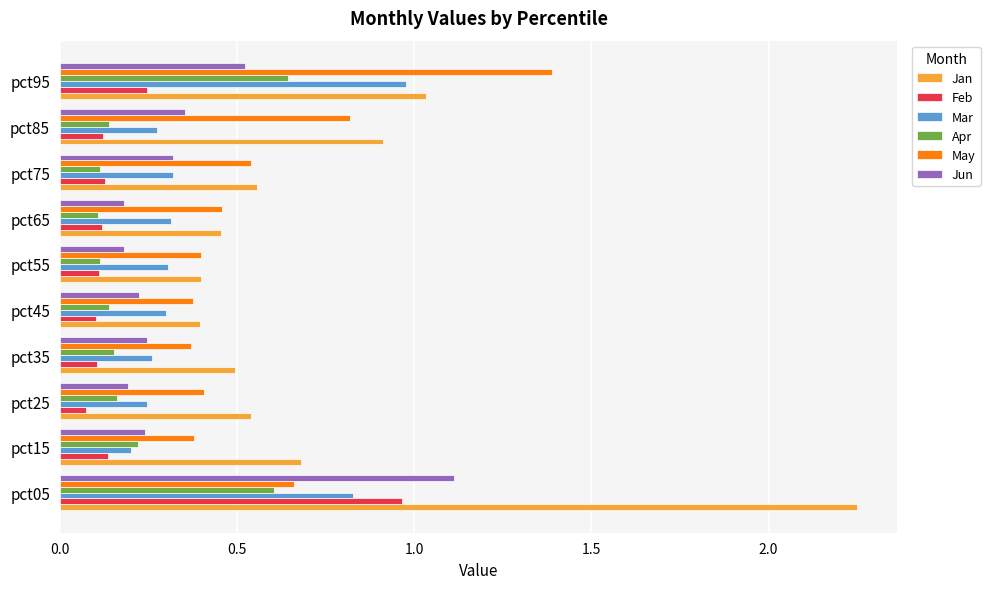

True or false: May has a value of 0.8 at pct85.

True